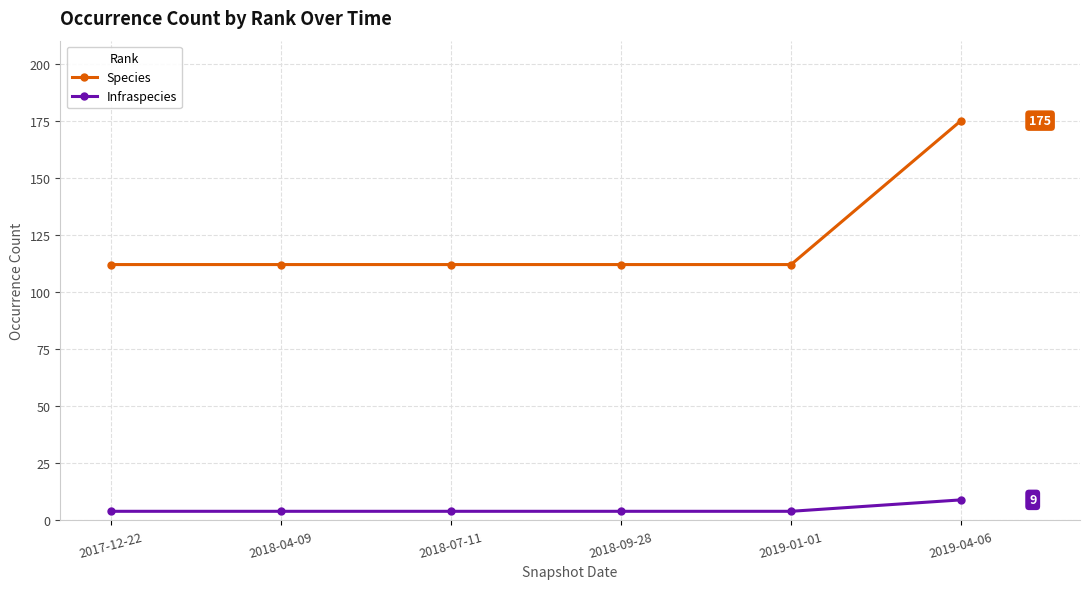

What is the difference between the maximum and minimum values in the Species series?

63